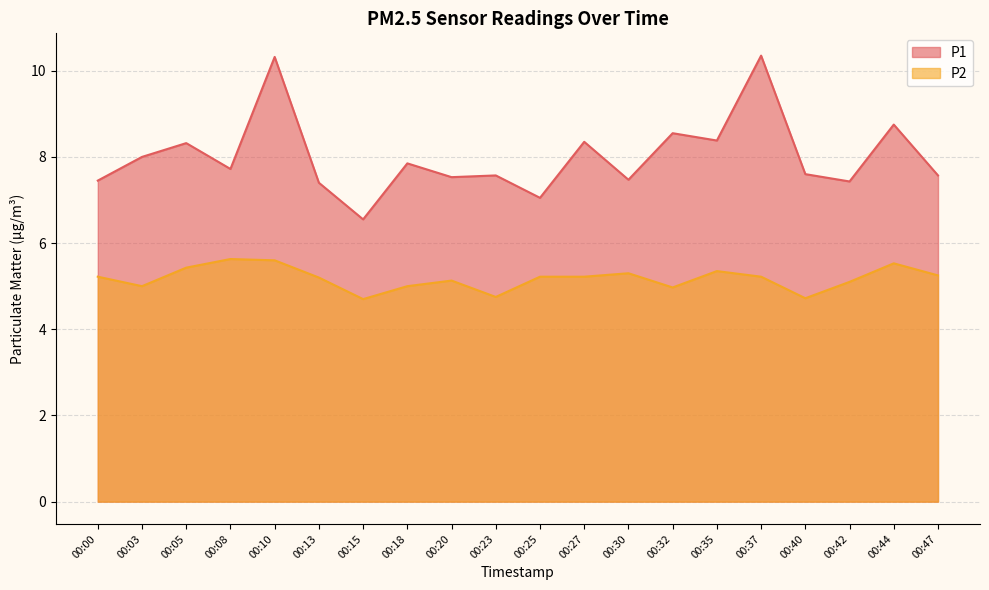

Reading left to right, list all the values displayed in this chart.

P1: 7.5	8.0	8.3	7.7	10.3	7.4	6.5	7.8	7.5	7.6	7.0	8.3	7.5	8.6	8.4	10.3	7.6	7.4	8.8	7.6
P2: 5.2	5.0	5.4	5.6	5.6	5.2	4.7	5.0	5.1	4.8	5.2	5.2	5.3	5.0	5.3	5.2	4.7	5.1	5.5	5.2